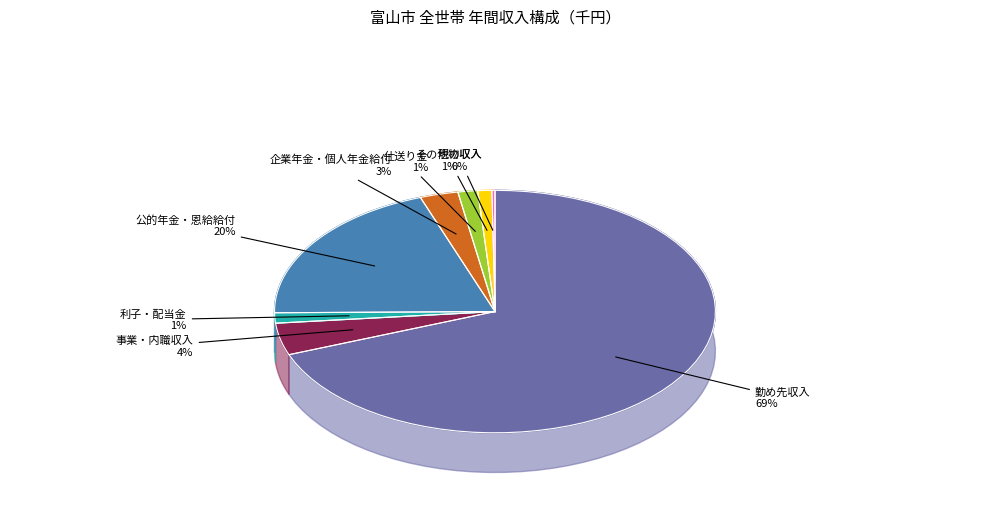

Does 事業・内職収入 represent more than half of the total?

No